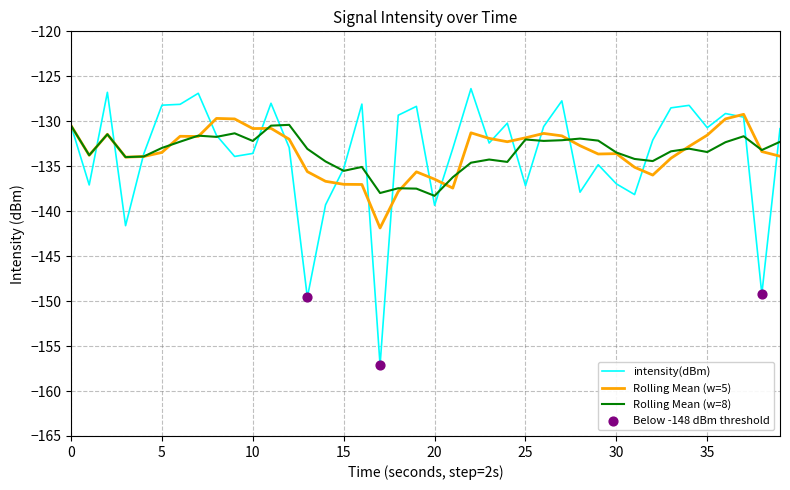

Which series has the largest range (max minus min)?

intensity(dBm)